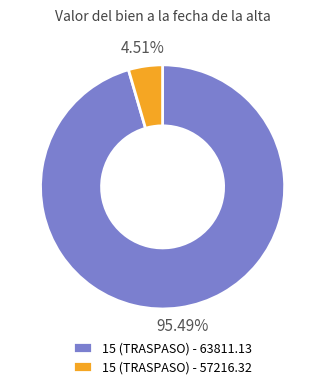

To the nearest percent, what is the difference between the largest and smallest slice percentages?

91%